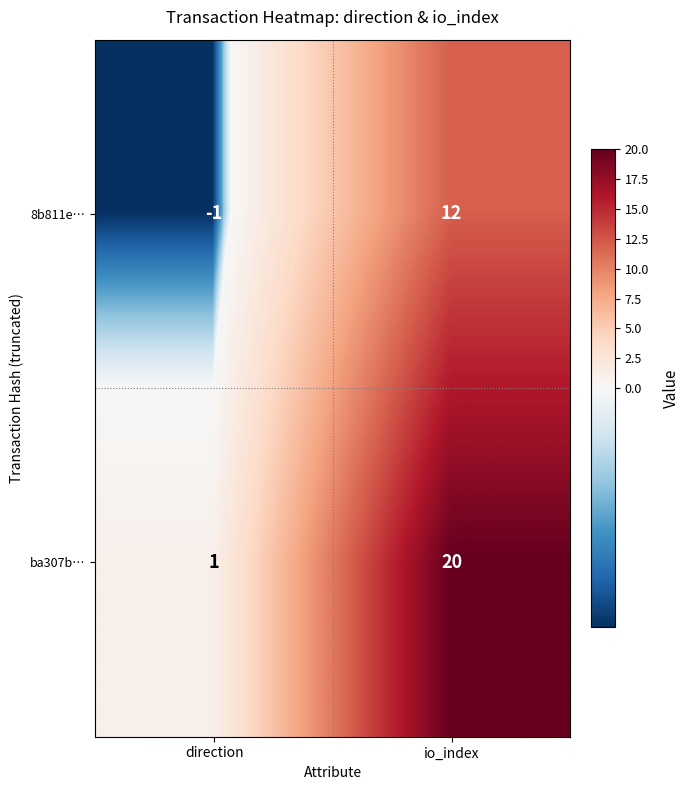

What is the greatest value displayed?

20